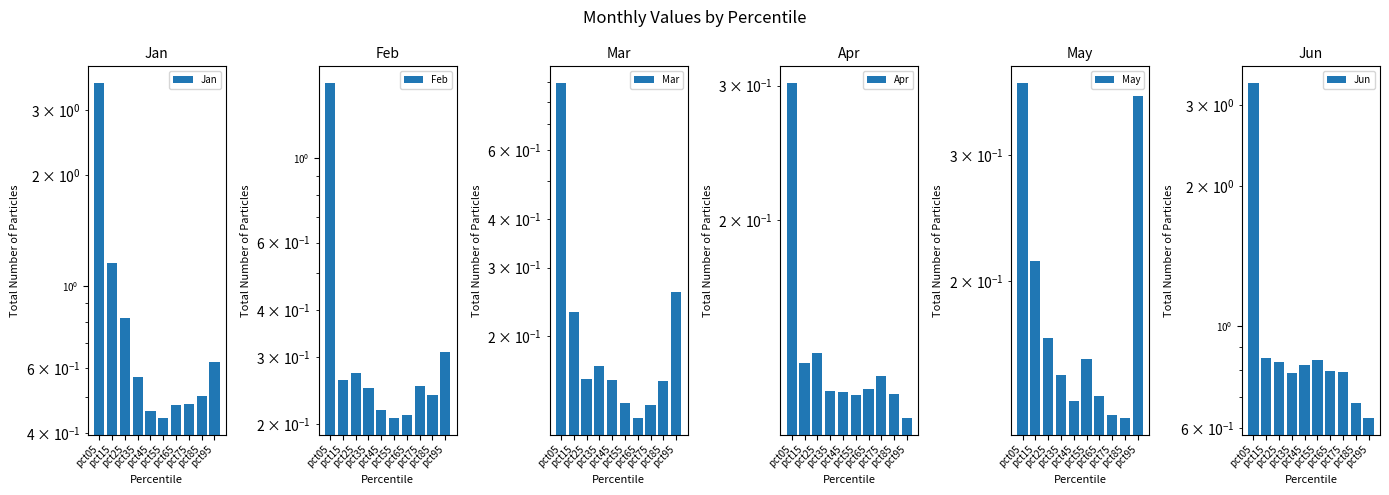

What is the value of the Apr bar at the 1st from the left?

0.3